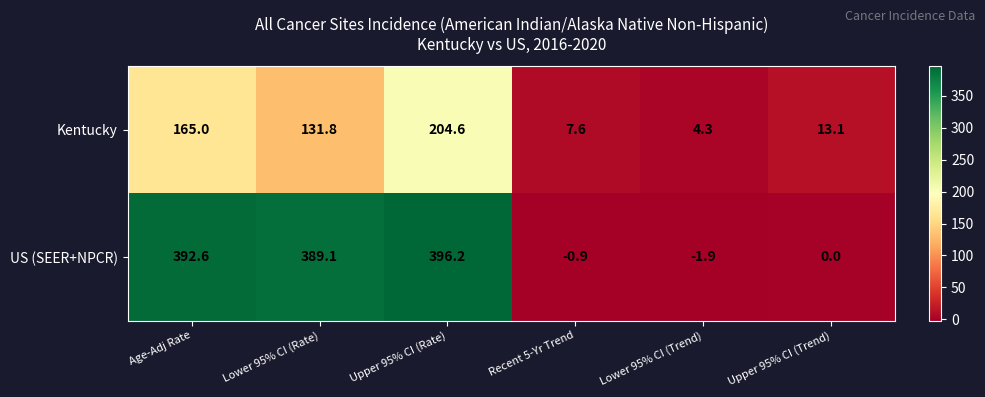

Between Lower 95% CI (Rate) and Recent 5-Yr Trend, which series saw the biggest shift?

US (SEER+NPCR)